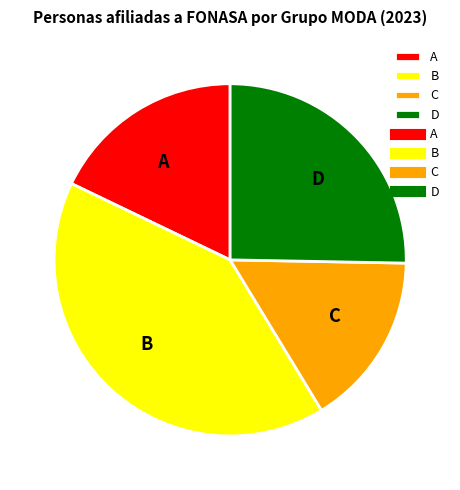

Rank the categories by value from lowest to highest.

C, A, D, B